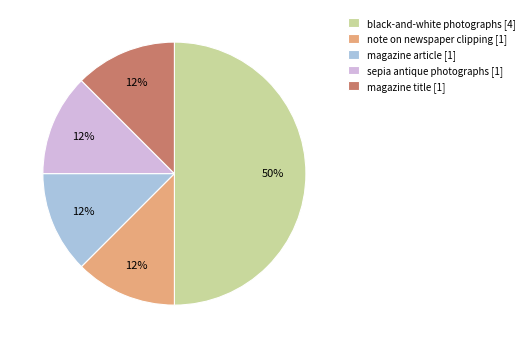

How many segments does this pie chart have?

5